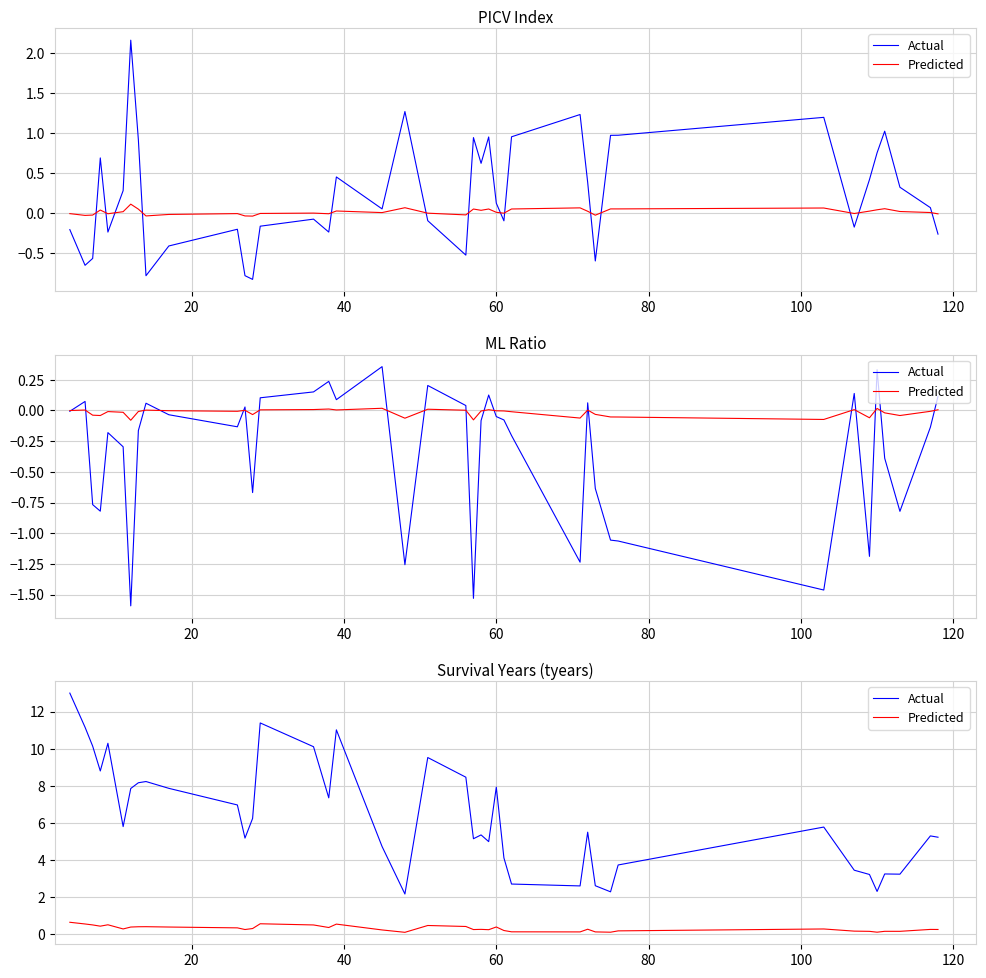

At how many categories does at least one series exceed 8?

12